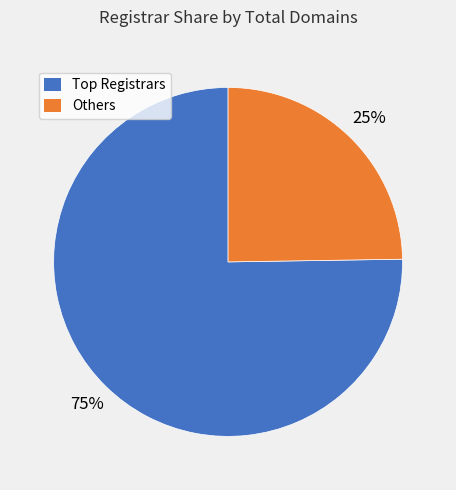

Rank the categories by value from lowest to highest.

Others, Top Registrars